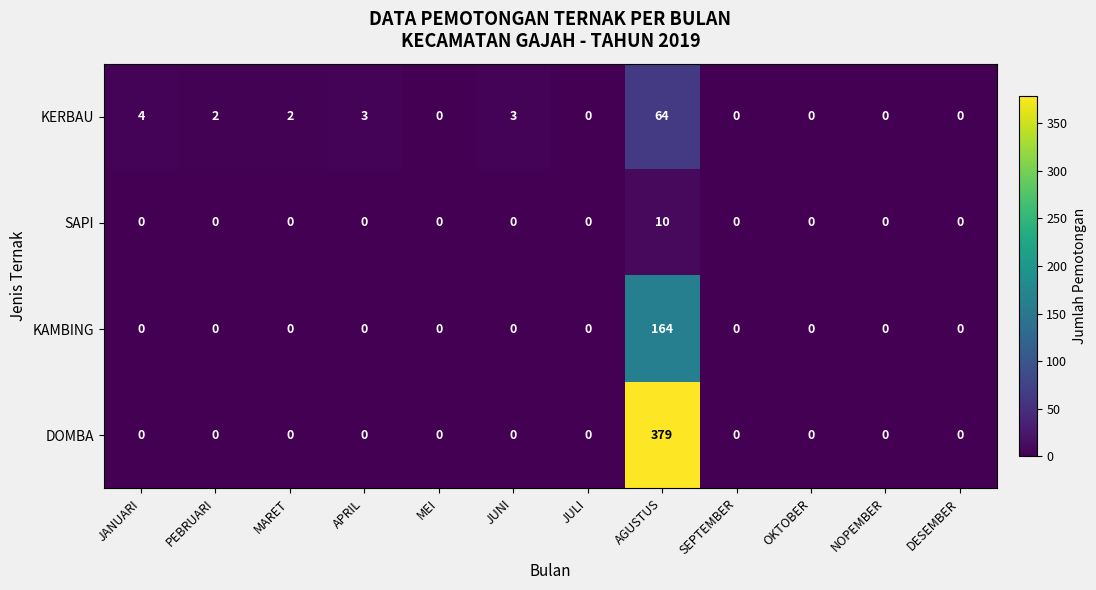

List the series in order of their peak value, highest first.

DOMBA, KAMBING, KERBAU, SAPI